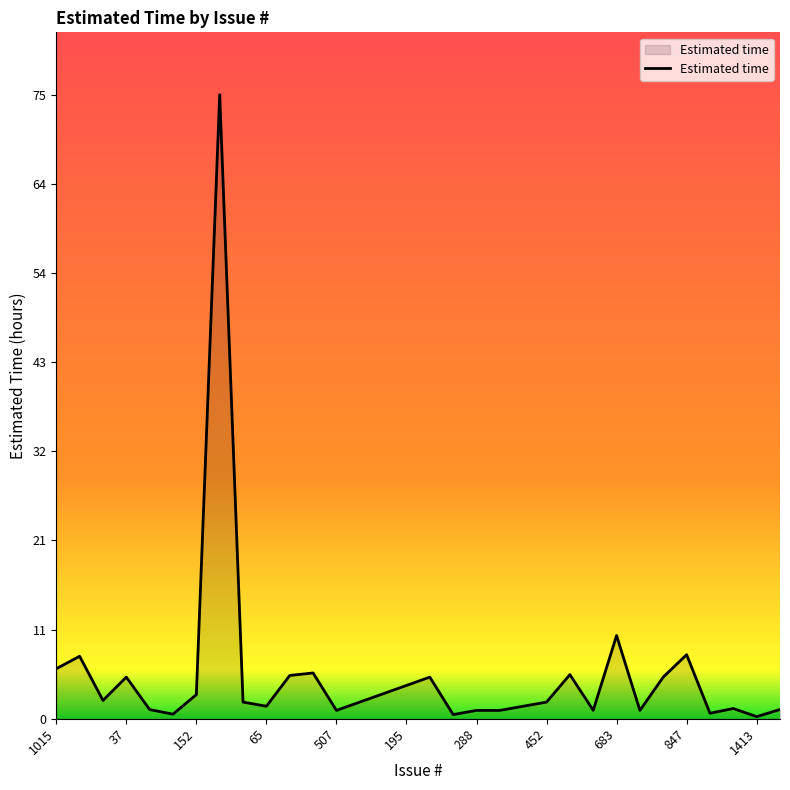

What is the maximum value shown in the chart?

75.0